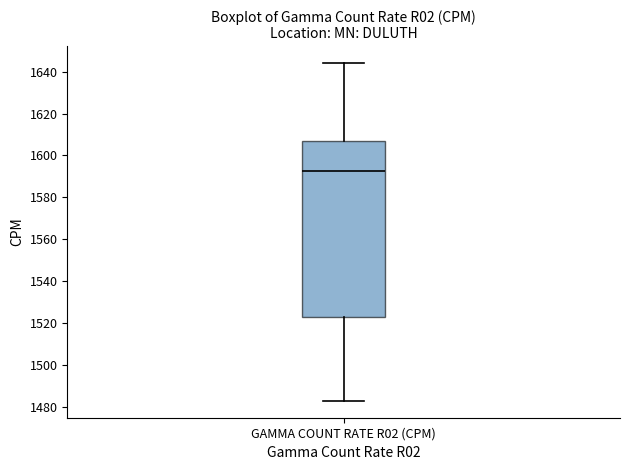

Transcribe this box plot: give where the median line is, the range the box spans, and where the two whiskers end, as read against the y-axis. The values are not printed on the chart, so give them approximately, as read against the axis.

median 1592, box 1522 to 1608, whiskers 1484 to 1644